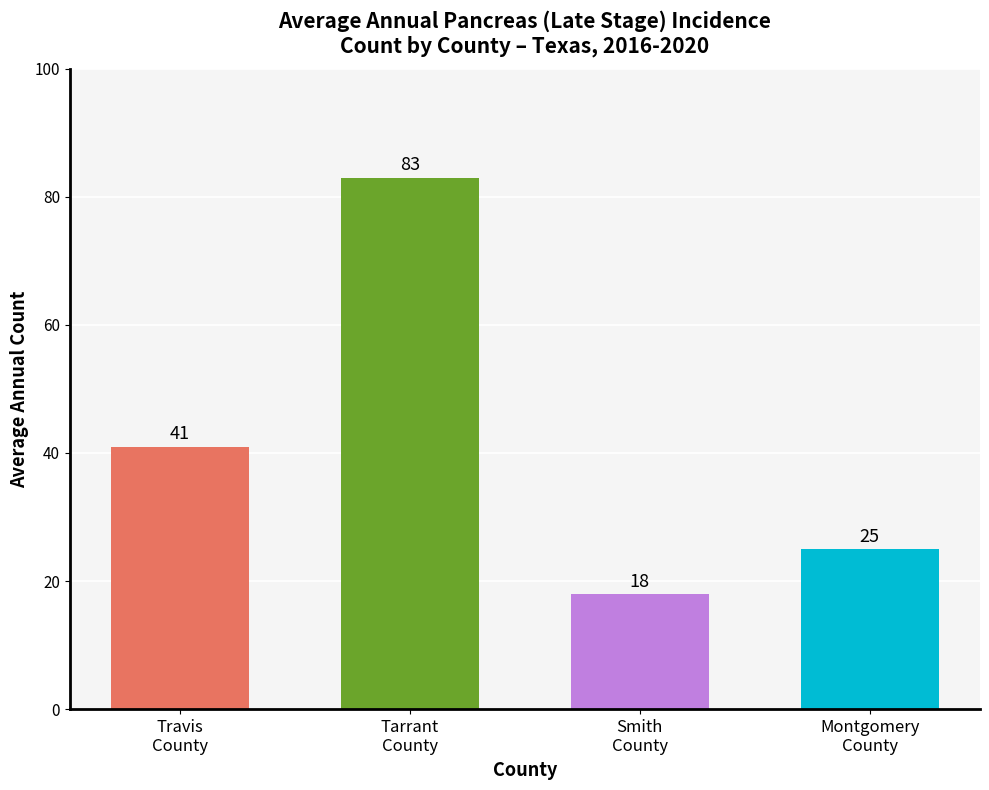

Does the chart contain stacked bars?

No